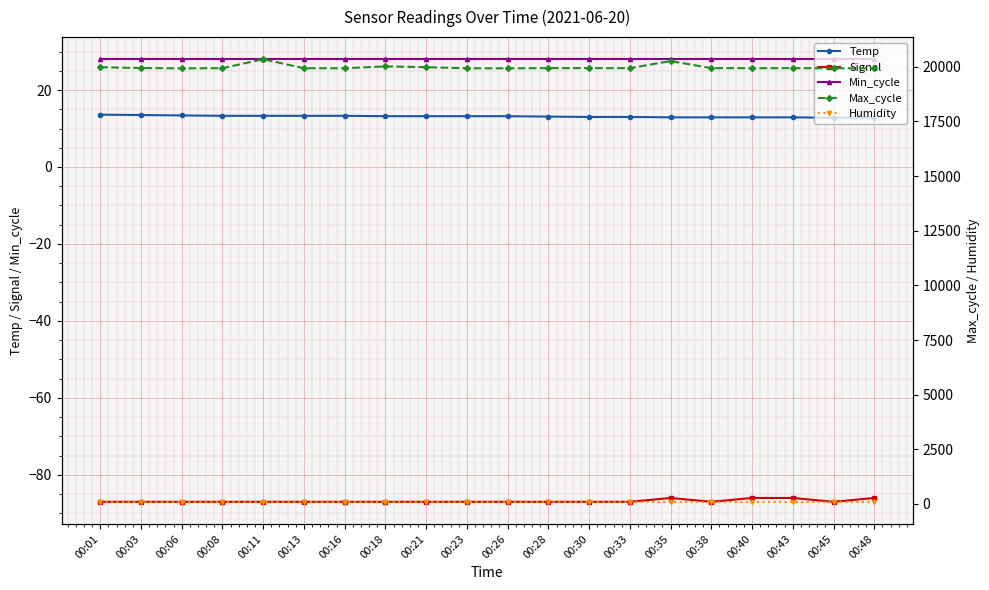

What is the value of the Temp point at the 6th from the left?

13.3